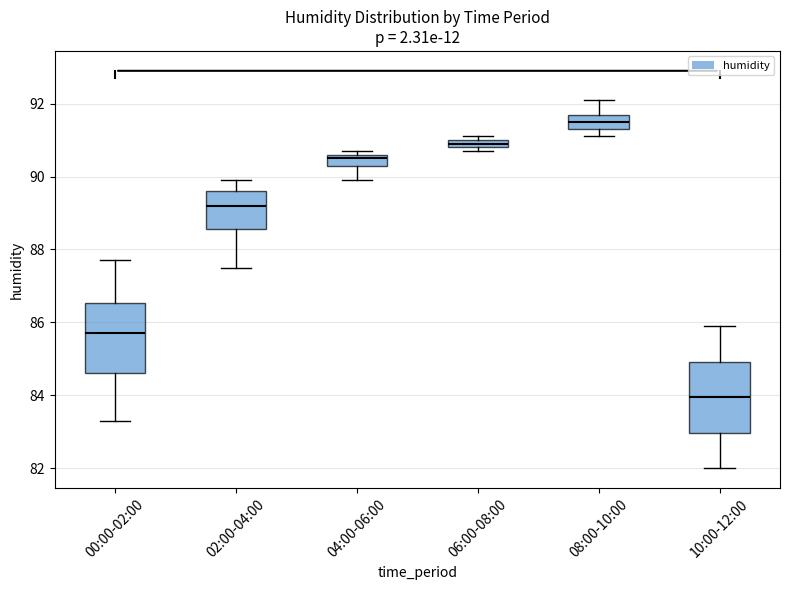

Where does the lower whisker of the box for 04:00-06:00 end on the y-axis? The values are not printed on the chart, so give them approximately, as read against the axis.

90.0